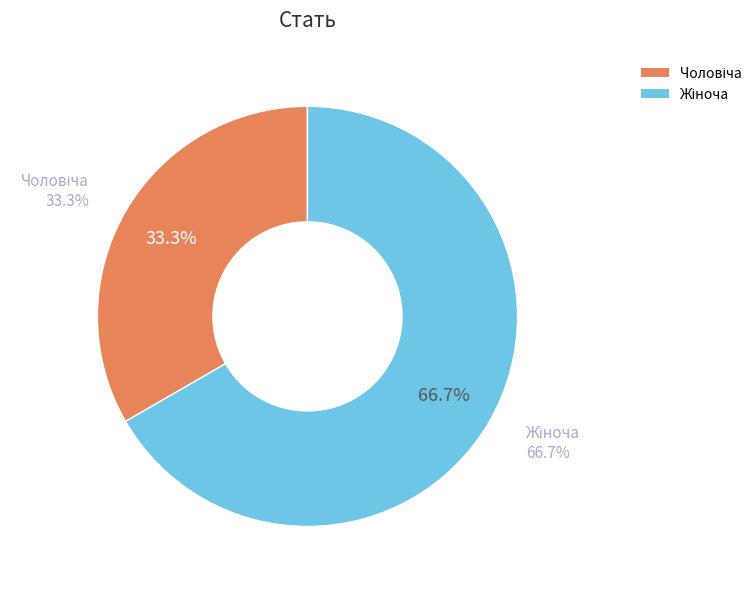

What percentage is NOT represented by Чоловіча?

66.7%